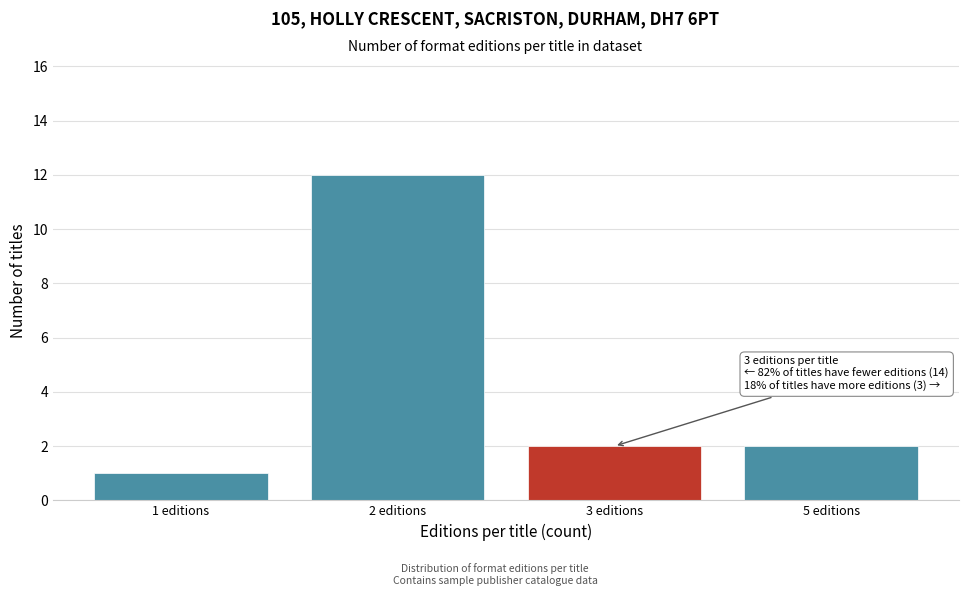

Reading right to left, what are all the values shown in this chart?

5 editions=2	3 editions=2	2 editions=12	1 editions=1